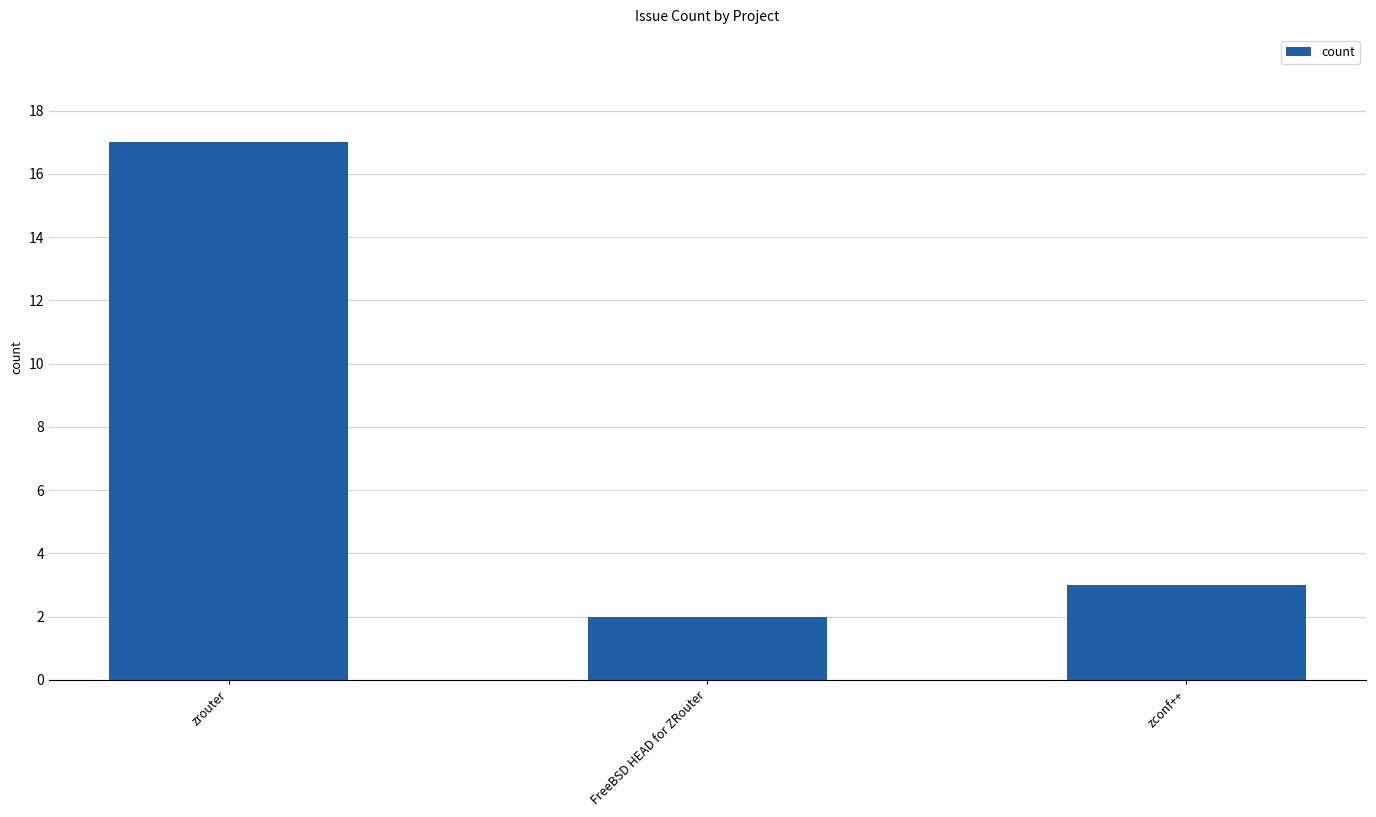

What is the change in value from zrouter to FreeBSD HEAD for ZRouter?

-15